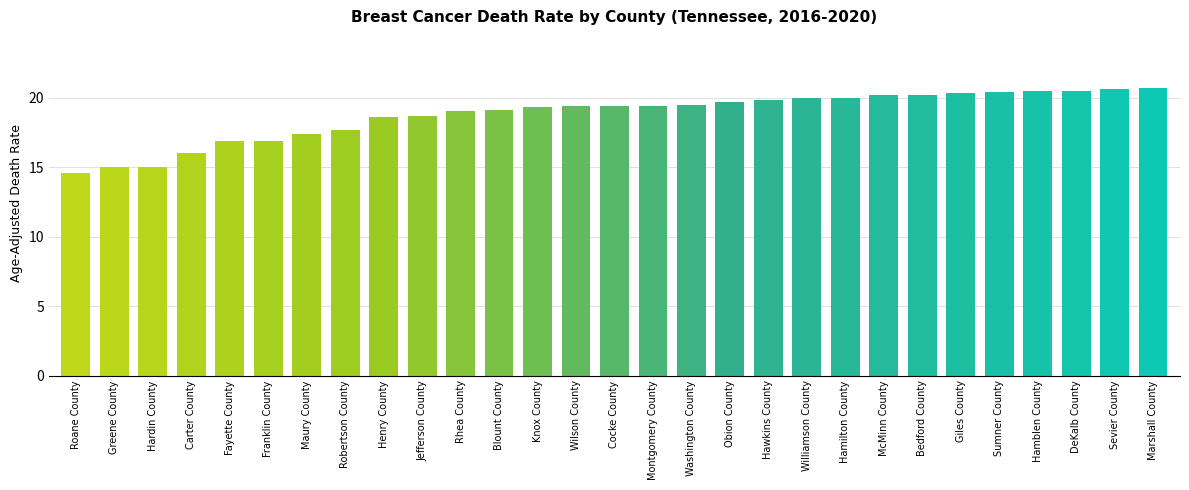

How many series are shown in this chart?

1